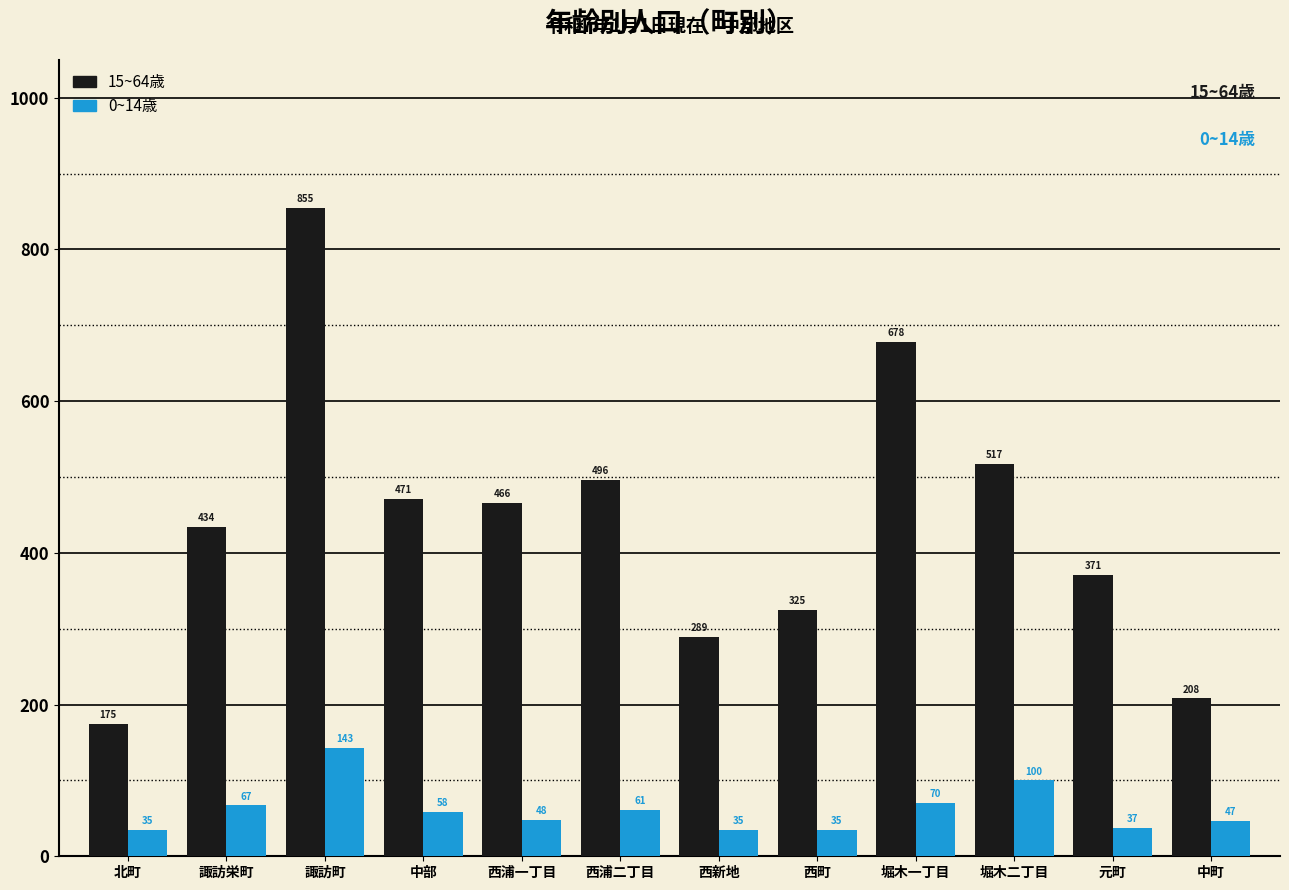

Rank the categories by 15~64歳 value from lowest to highest.

北町, 中町, 西新地, 西町, 元町, 諏訪栄町, 西浦一丁目, 中部, 西浦二丁目, 堀木二丁目, 堀木一丁目, 諏訪町